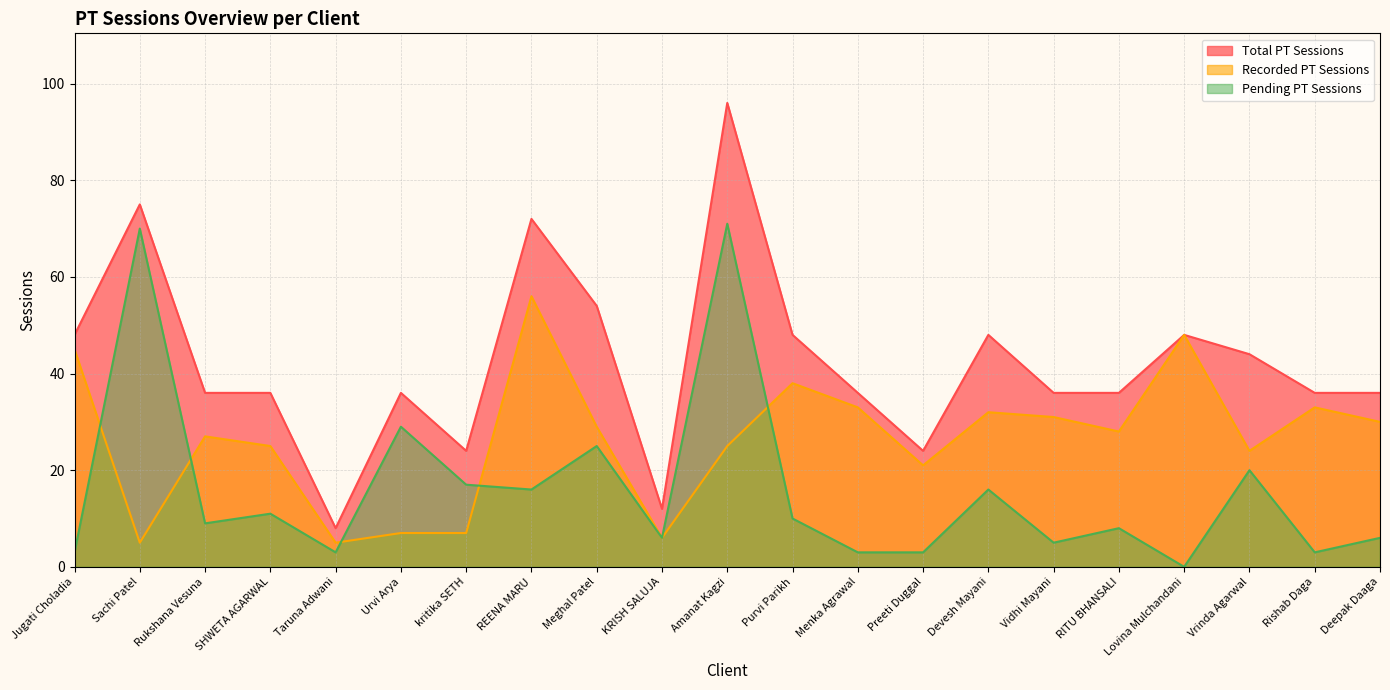

Reading left to right, transcribe all the data shown in this chart.

Total PT Sessions: 48	75	36	36	8	36	24	72	54	12	96	48	36	24	48	36	36	48	44	36	36
Recorded PT Sessions: 45	5	27	25	5	7	7	56	29	6	25	38	33	21	32	31	28	48	24	33	30
Pending PT Sessions: 3	70	9	11	3	29	17	16	25	6	71	10	3	3	16	5	8	0	20	3	6